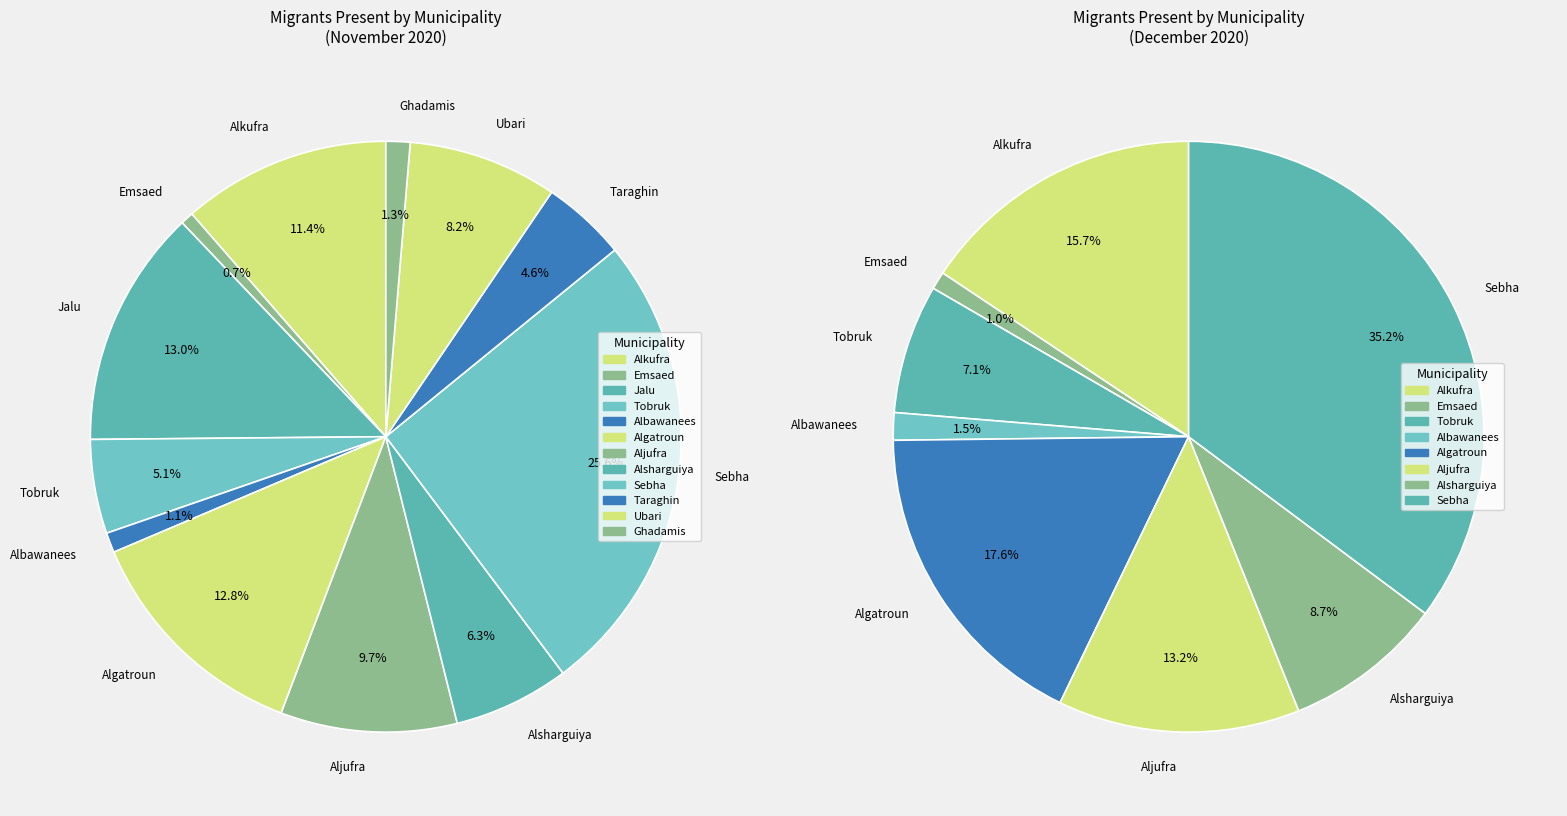

True or false: Tobruk accounts for 1% of the total.

False